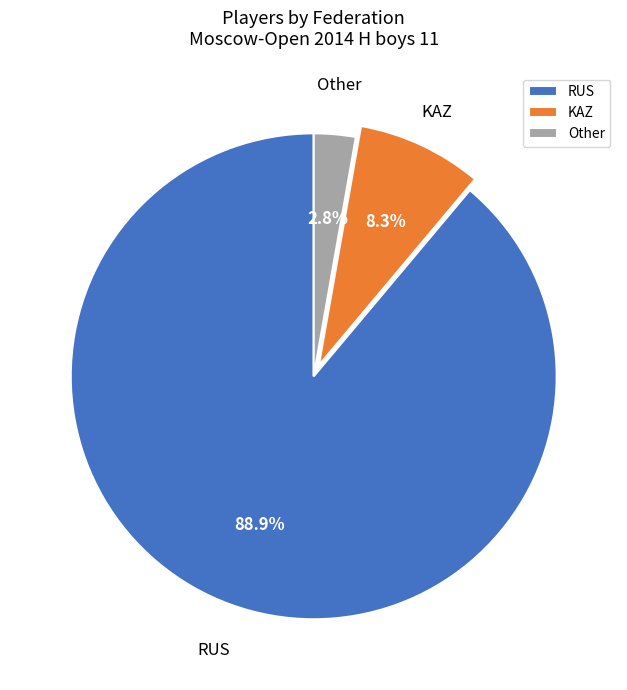

Is Other the majority of the pie?

No